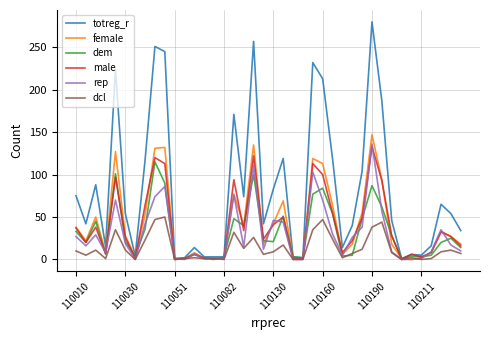

How many series are shown in this chart?

6